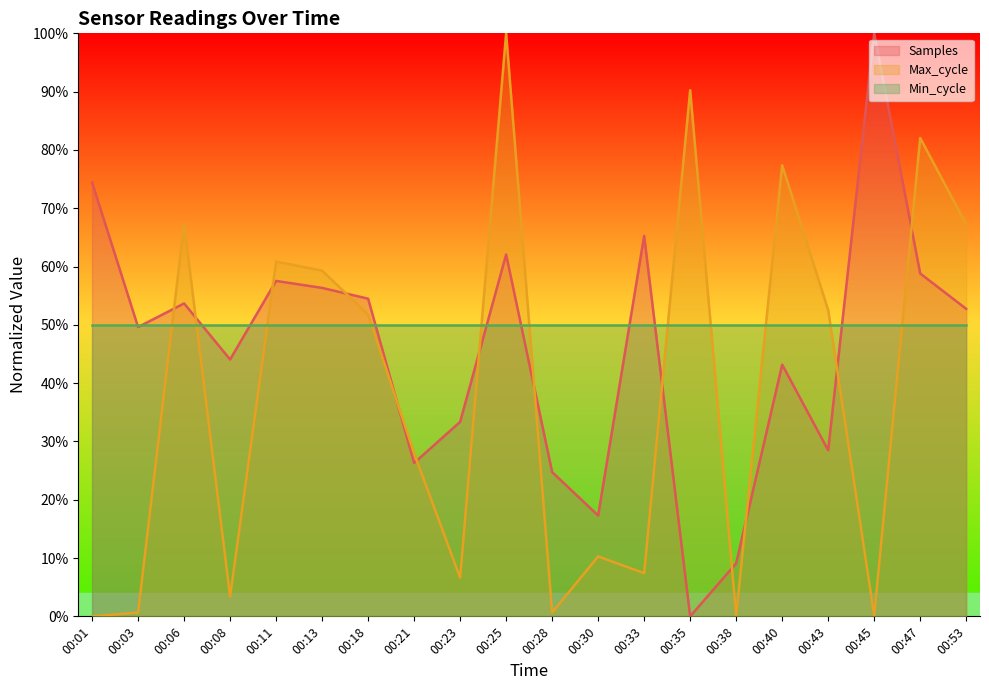

At which category is the sum across all series the highest?

00:25